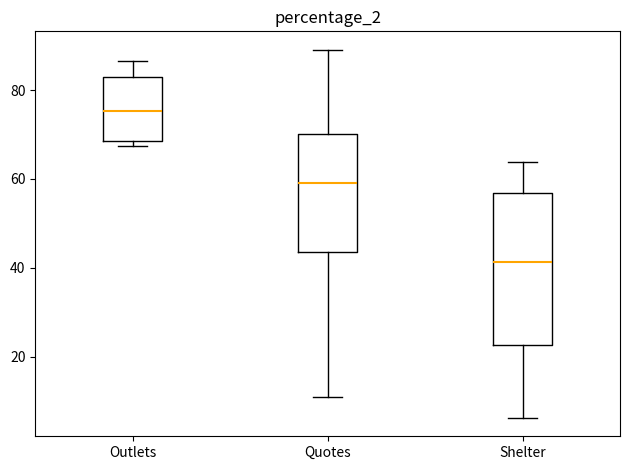

Which box has the lowest median line?

Shelter